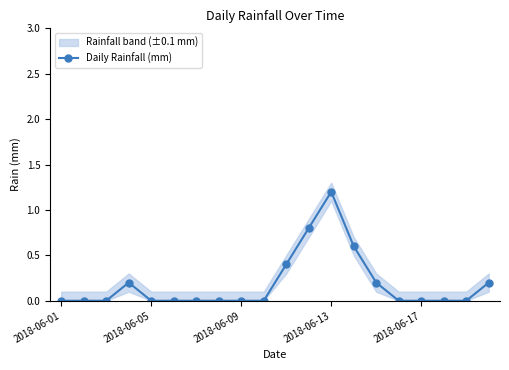

Is it true that Daily Rainfall (mm) equals 0.0 at 2018-06-05?

True